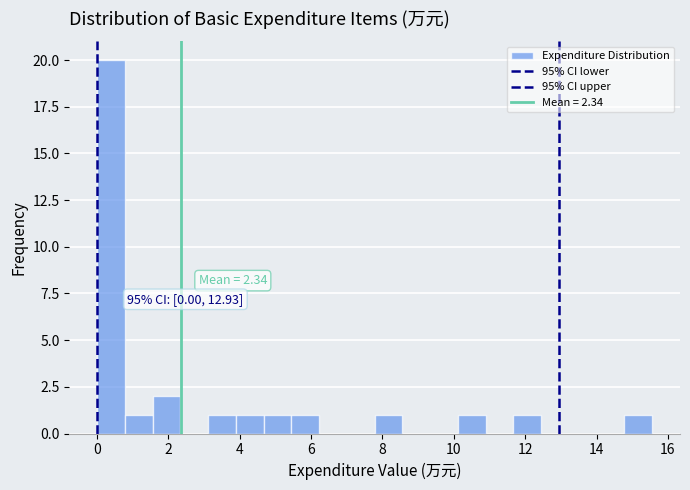

Read against the x-axis, roughly where is the centre of the tallest bar?

0.4